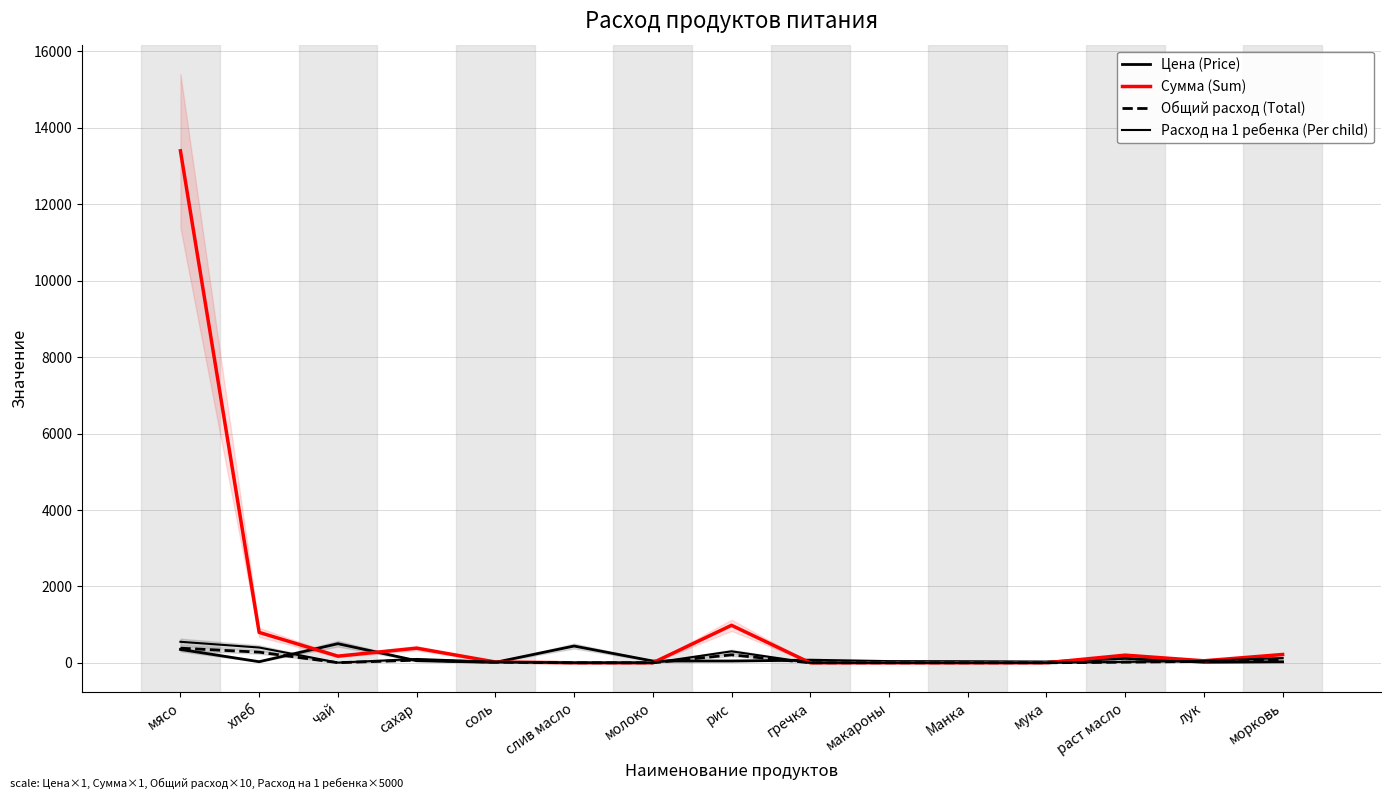

True or false: Общий расход (Total) and Сумма (Sum) cross at least once.

False